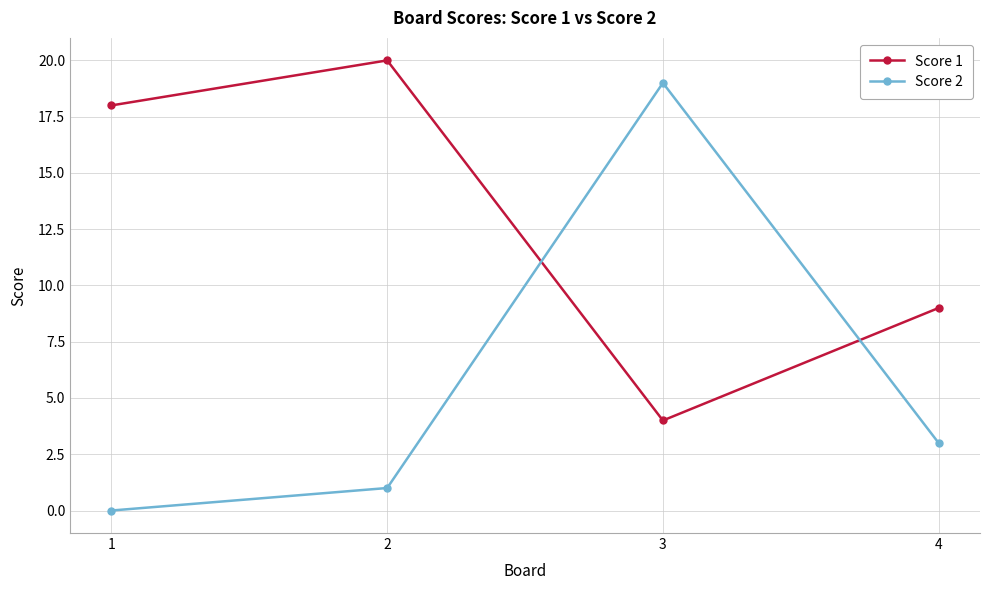

Where is the first local minimum for Score 1?

3